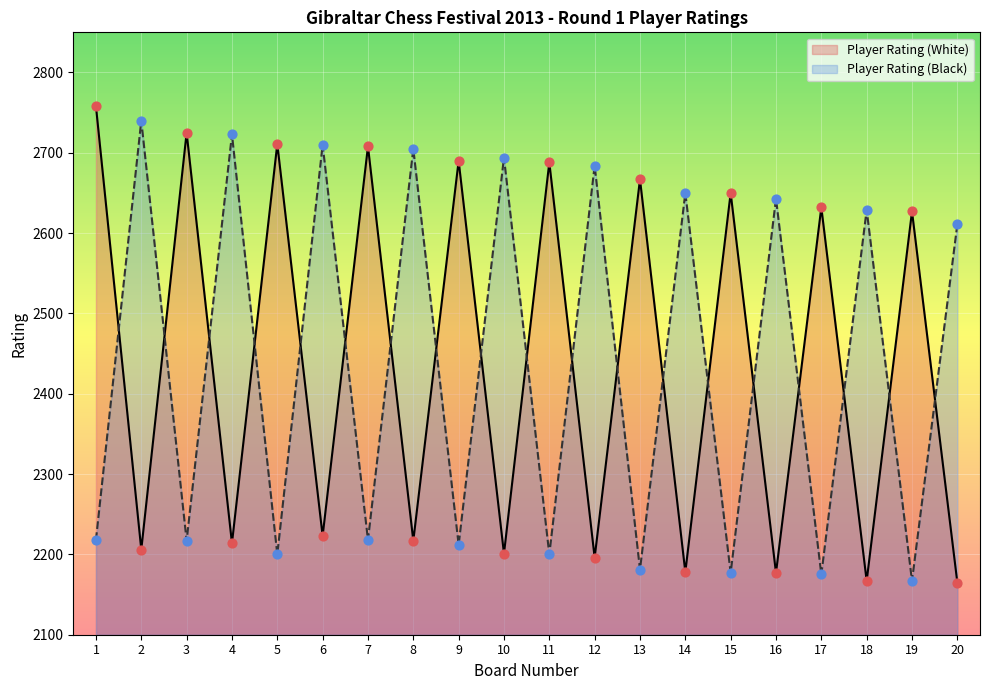

Which series reaches the maximum Y coordinate?

Player Rating (White)